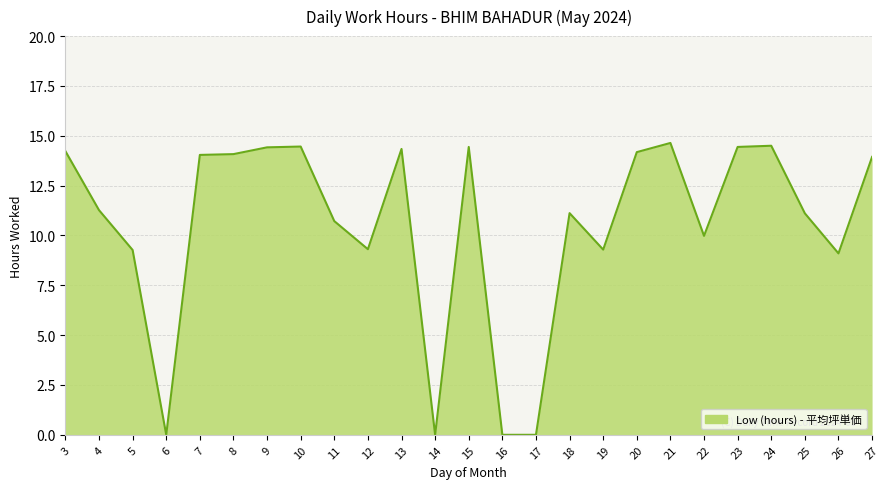

What is the ratio of the value at 8 to the value at 10?

1.0